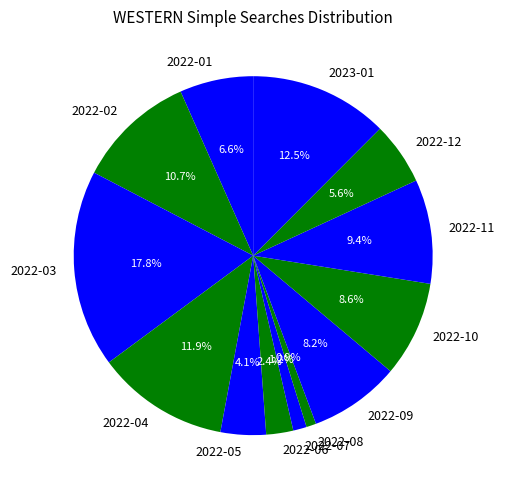

Between 2022-05 and 2022-09, which is larger?

2022-09